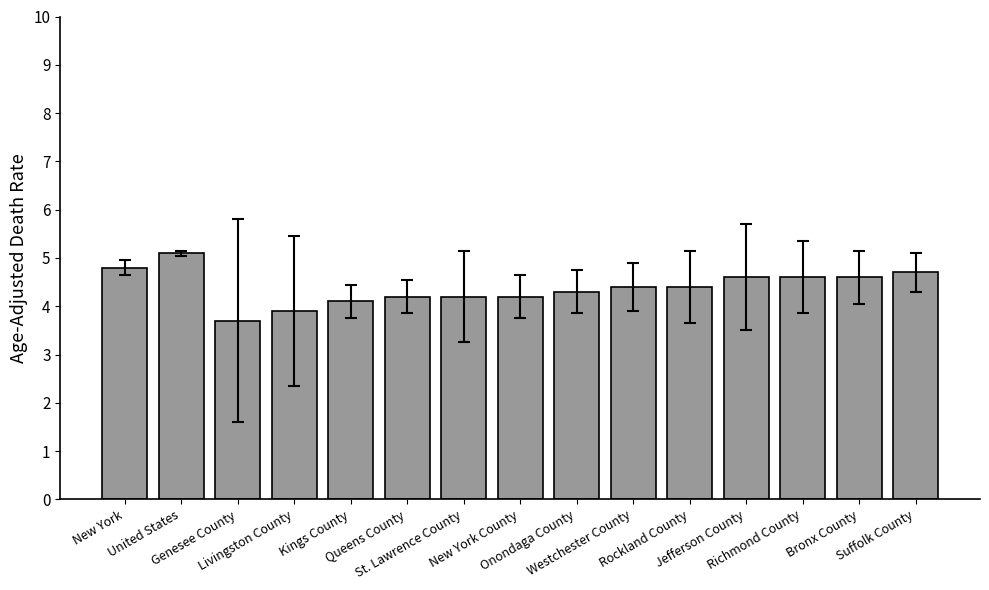

At which category does the chart reach its peak across all series?

United States